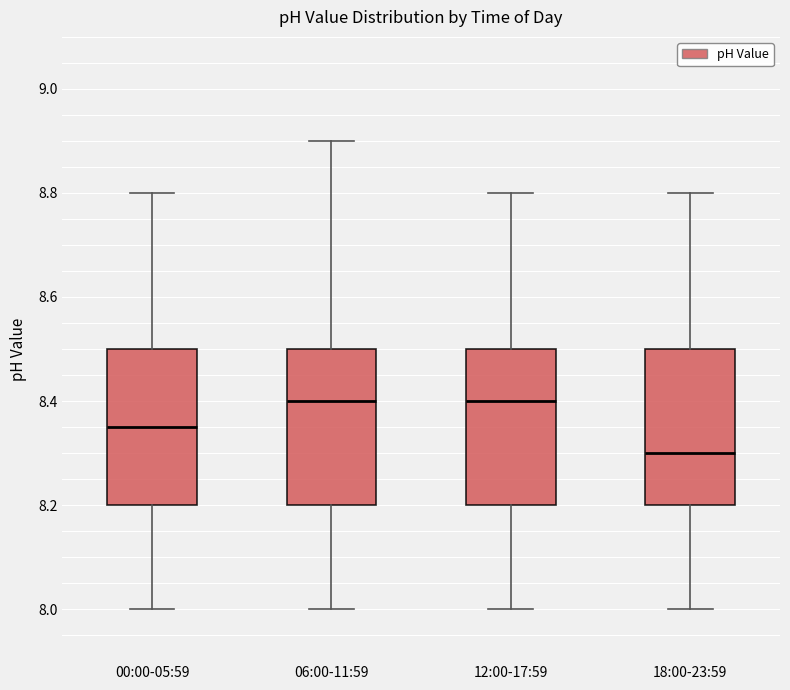

Which box's median line is the lowest?

18:00-23:59